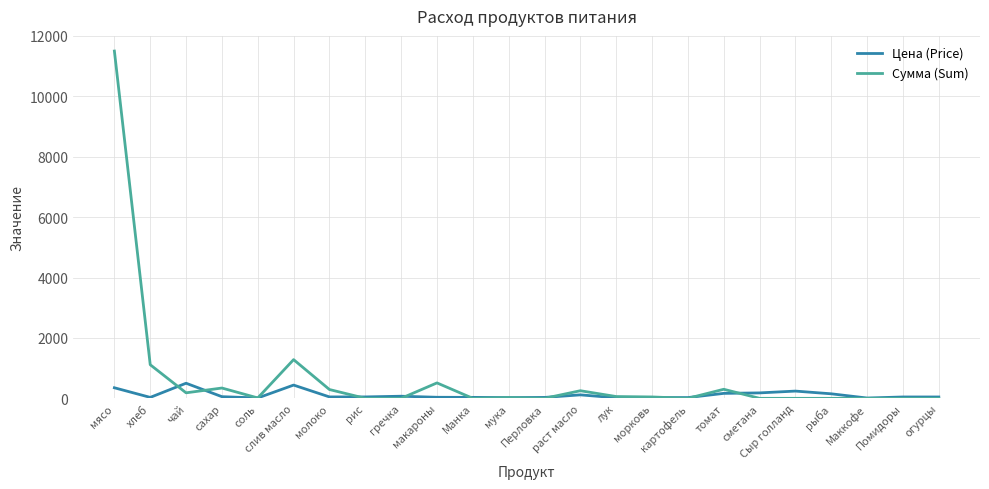

What position from the right is лук?

10